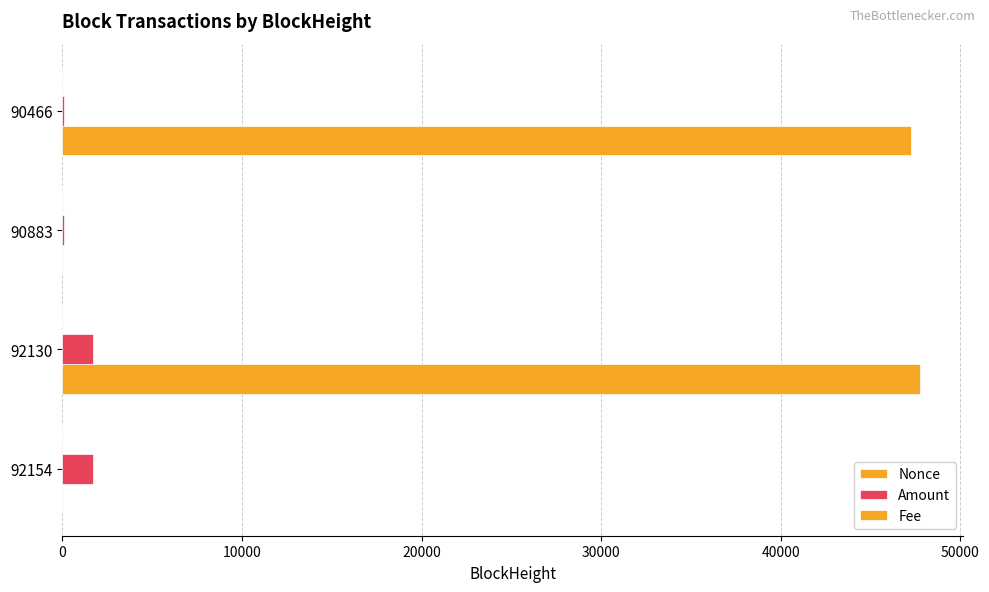

How many data points in Amount are above 1681?

2